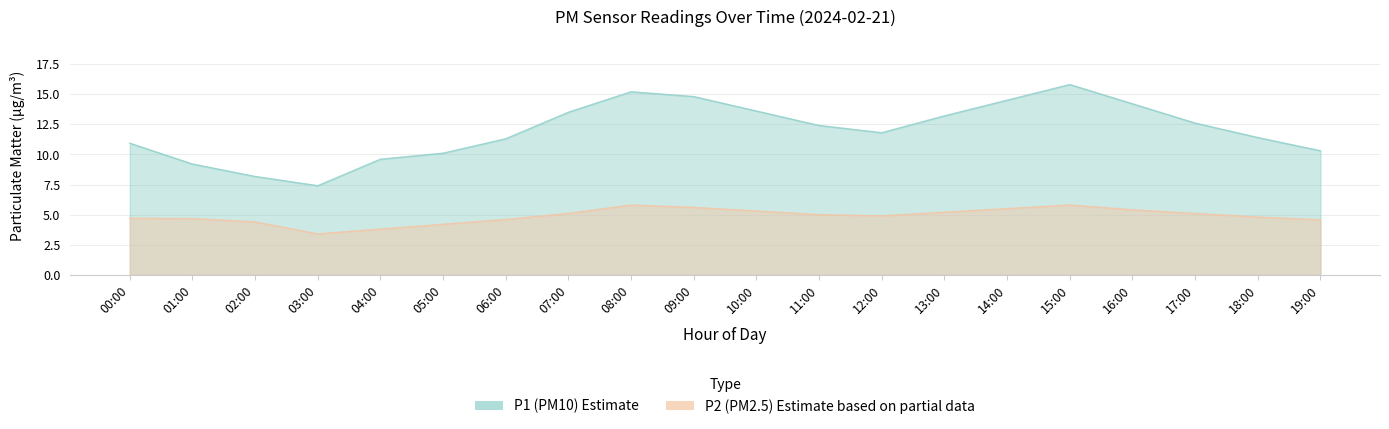

What is the label of the 8th point from the right?

12:00